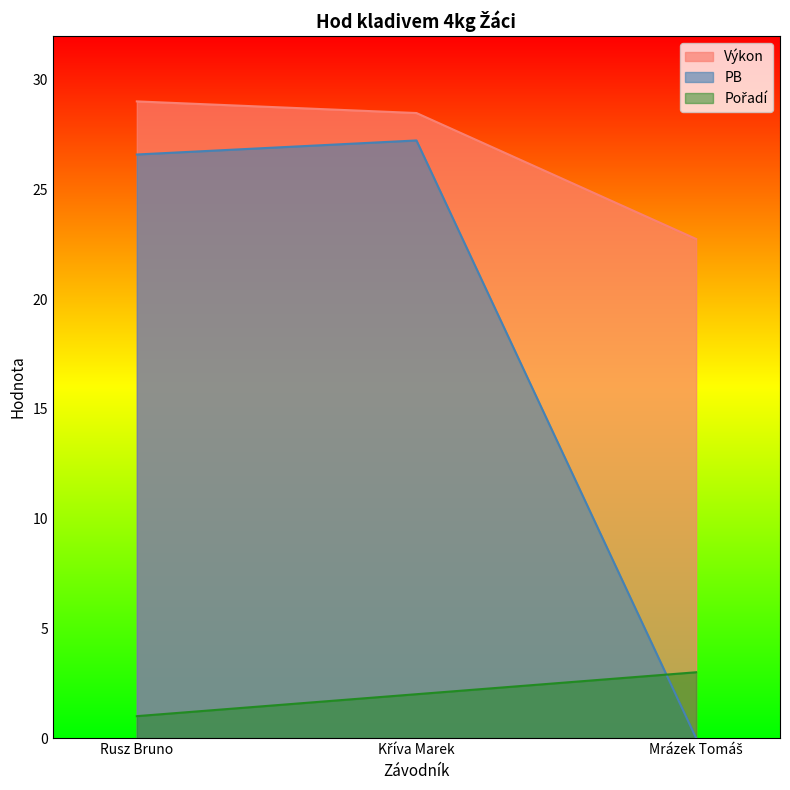

Rank the series by their maximum value, from highest to lowest.

Výkon, PB, Pořadí